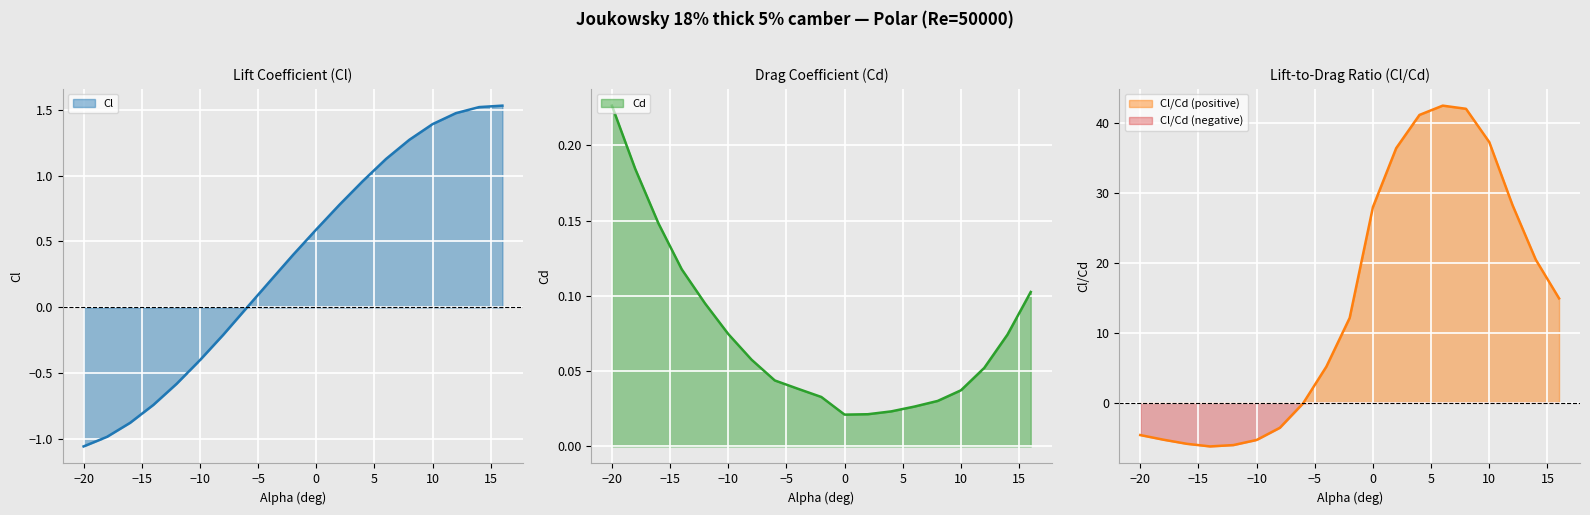

Between 10 and 6, which is larger?

10